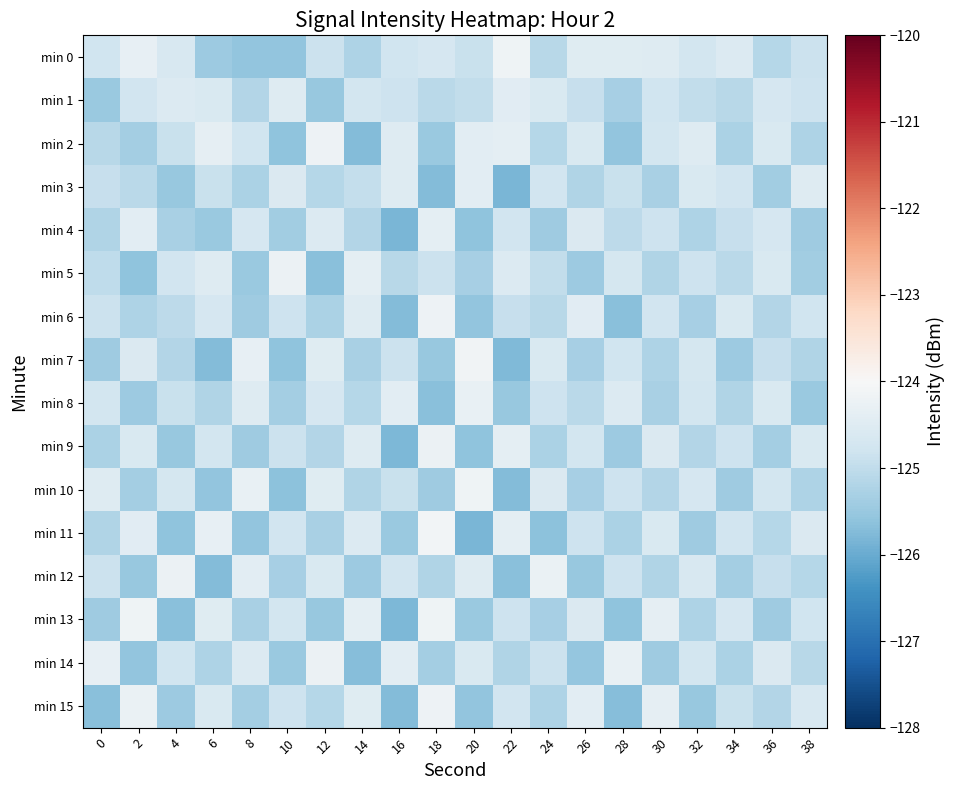

Which series changed the most between 20 and 24?

min 2